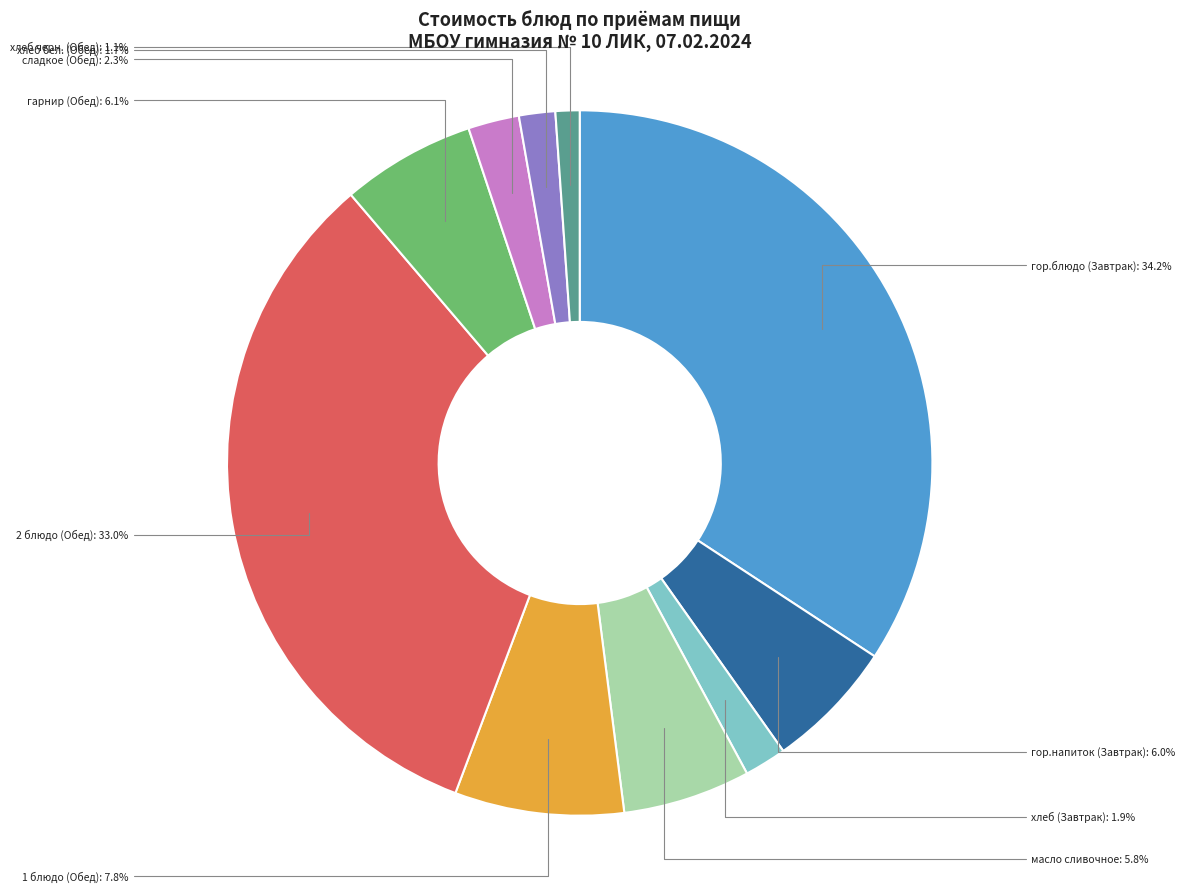

Does any single category account for the majority?

No